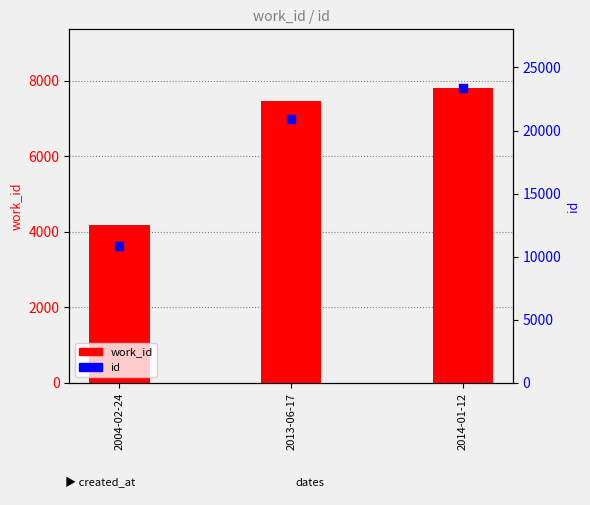

What are all the series names shown in the legend?

work_id, id